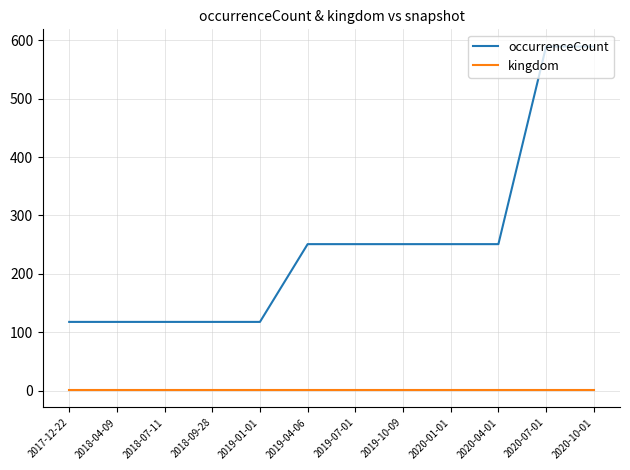

List the series in order of their peak value, highest first.

occurrenceCount, kingdom